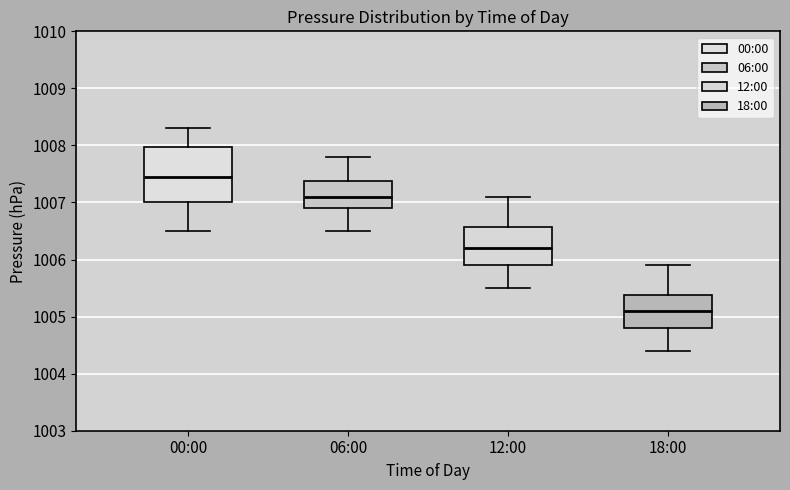

Reading left to right, transcribe this box plot: for each box, give where its median line is, the range the box spans, and where its two whiskers end, as read against the y-axis. The values are not printed on the chart, so give them approximately, as read against the axis.

00:00: median 1007.5, box 1007.0 to 1008.0, whiskers 1006.5 to 1008.3
06:00: median 1007.1, box 1006.9 to 1007.4, whiskers 1006.5 to 1007.8
12:00: median 1006.2, box 1005.9 to 1006.6, whiskers 1005.5 to 1007.1
18:00: median 1005.1, box 1004.8 to 1005.4, whiskers 1004.4 to 1005.9